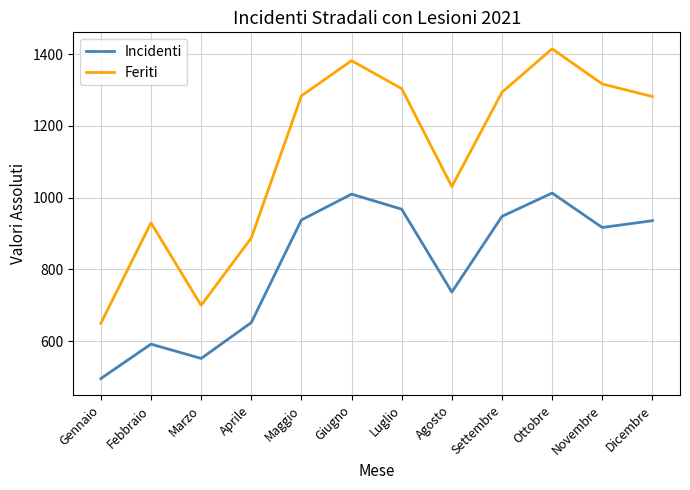

Where is Incidenti nearest to the value 754?

Agosto